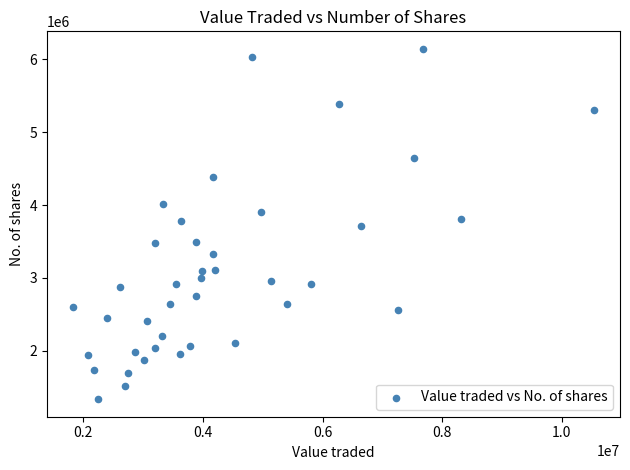

What is the range of X values (max minus min)?

8712030